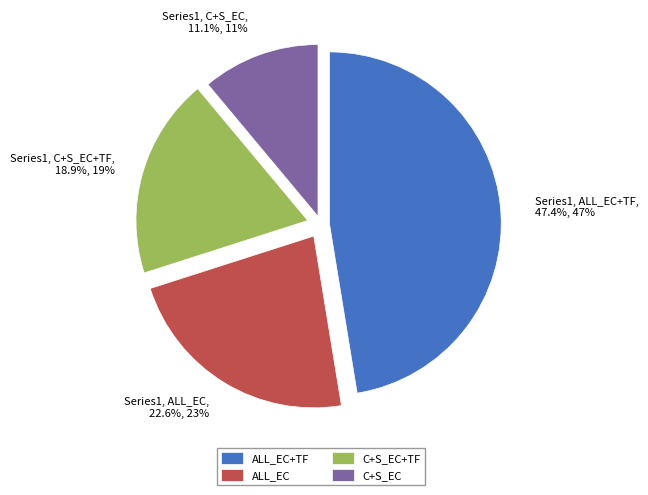

What percentage is the ALL_EC+TF slice, to the nearest percent?

47%